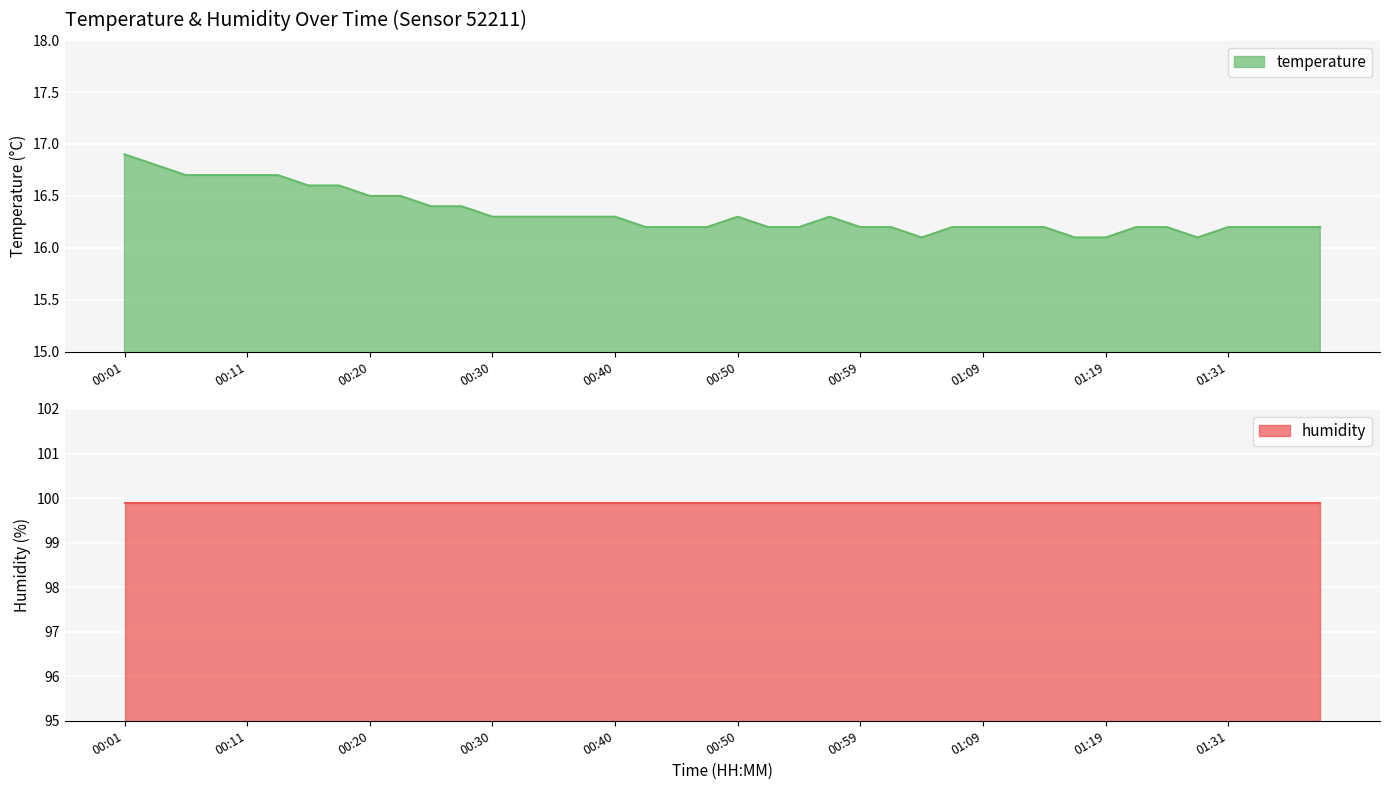

What is the sum of all values?

653.4